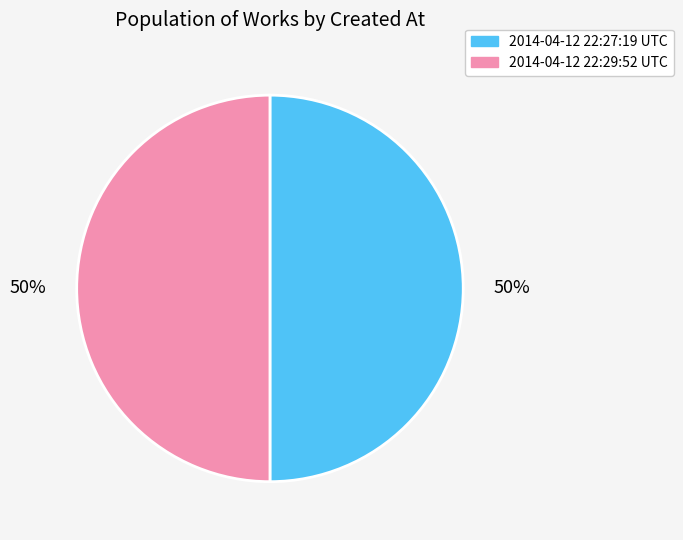

To the nearest percent, what is the average slice percentage?

50%